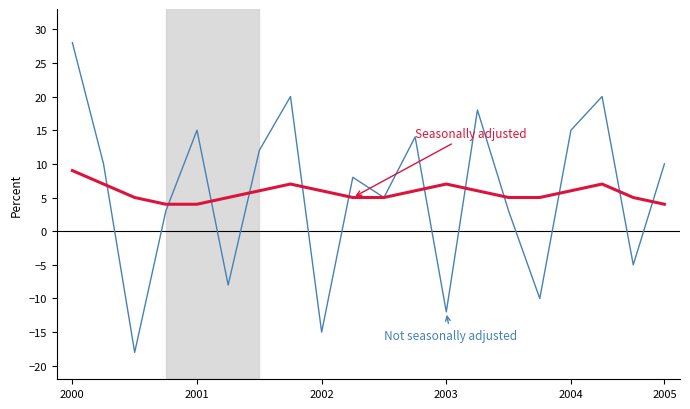

What is the smallest value displayed?

-18